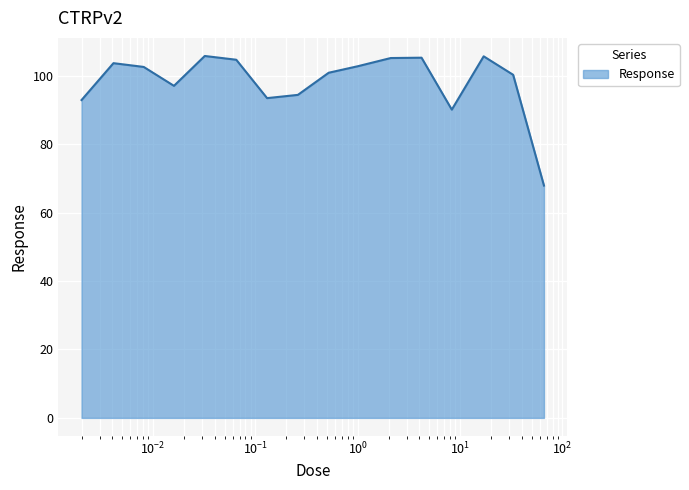

How many lines are shown in the chart?

1